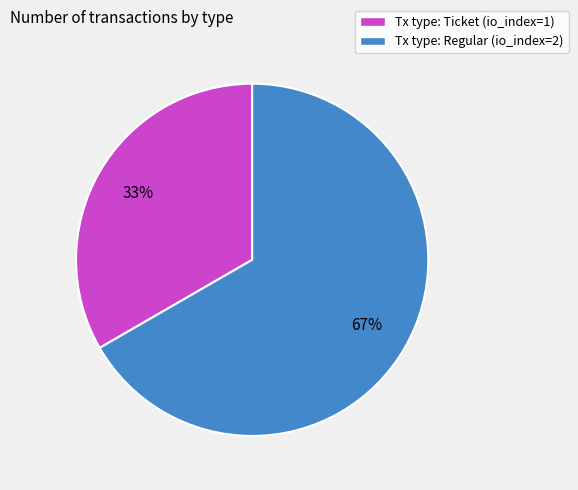

Is it true that Tx type: Ticket (io_index=1) is 33% of the pie?

True